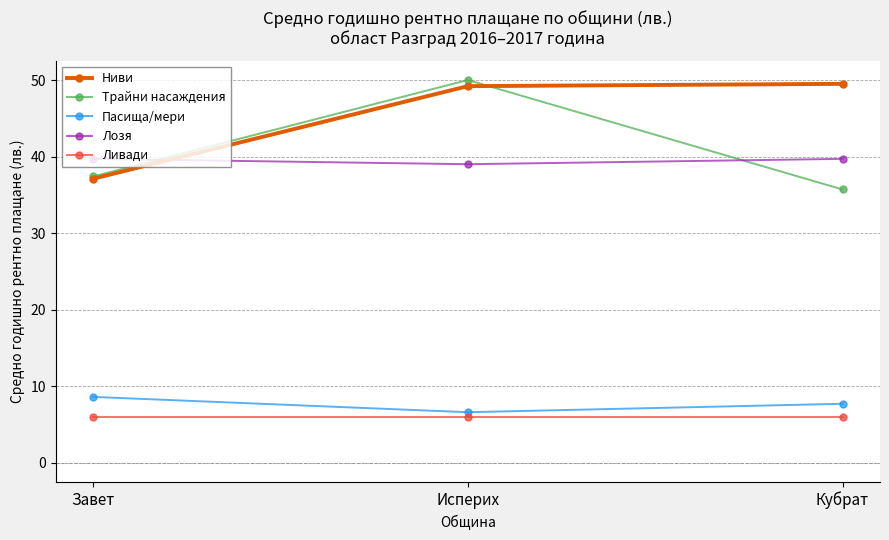

Reading left to right, what are all the values shown in this chart?

Ниви: Завет=37.1	Исперих=49.2	Кубрат=49.5
Трайни насаждения: Завет=37.4	Исперих=50.0	Кубрат=35.7
Пасища/мери: Завет=8.6	Исперих=6.6	Кубрат=7.7
Лозя: Завет=39.7	Исперих=39.0	Кубрат=39.7
Ливади: Завет=6.0	Исперих=6.0	Кубрат=6.0